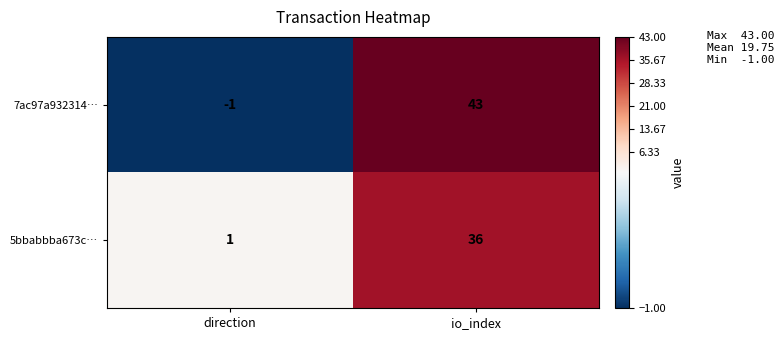

Read the 5bbabbba673c… value at io_index.

36